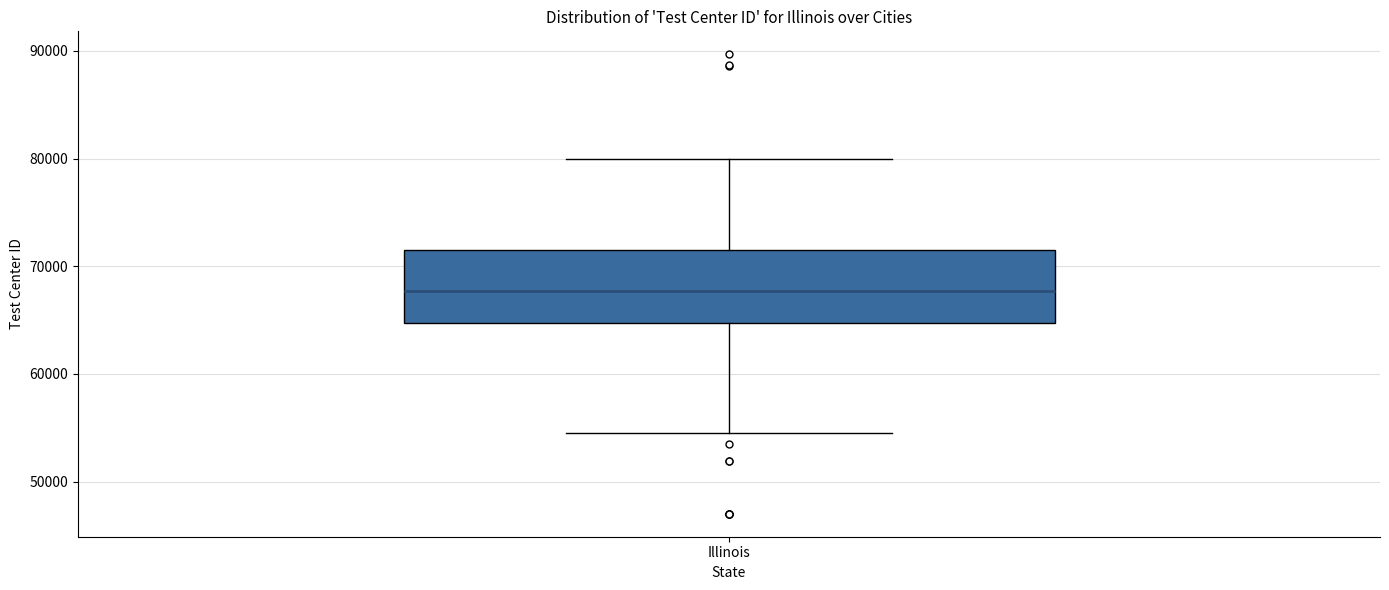

Transcribe this box plot: give where the median line is, the range the box spans, and where the two whiskers end, as read against the y-axis. The values are not printed on the chart, so give them approximately, as read against the axis.

median 68000, box 65000 to 72000, whiskers 55000 to 80000